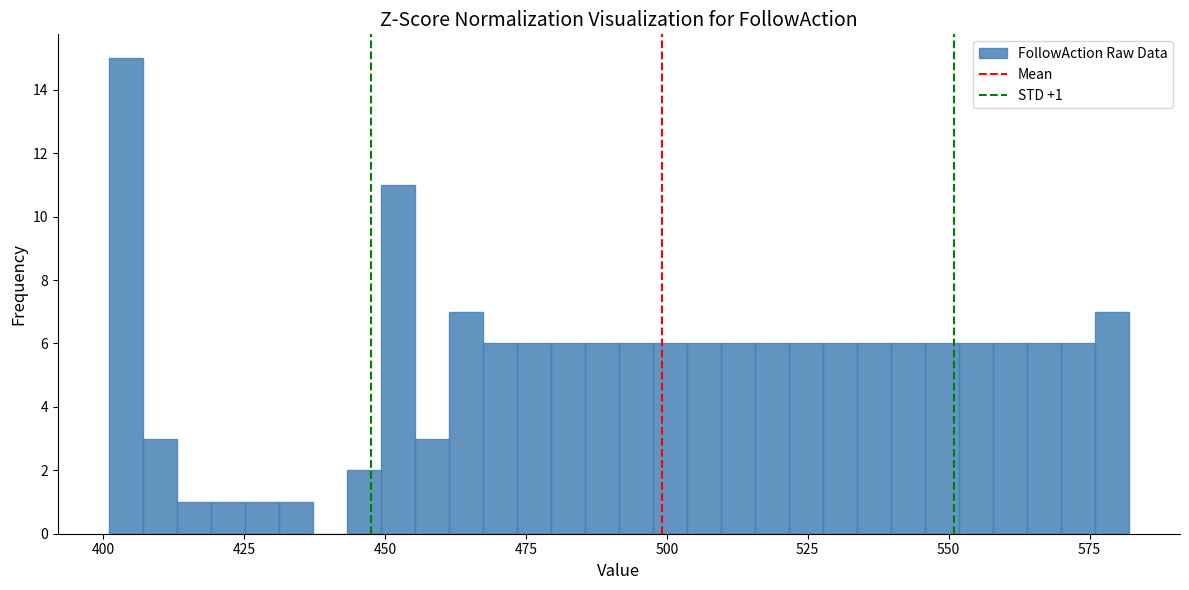

Read against the x-axis, roughly where is the centre of the tallest bar?

405